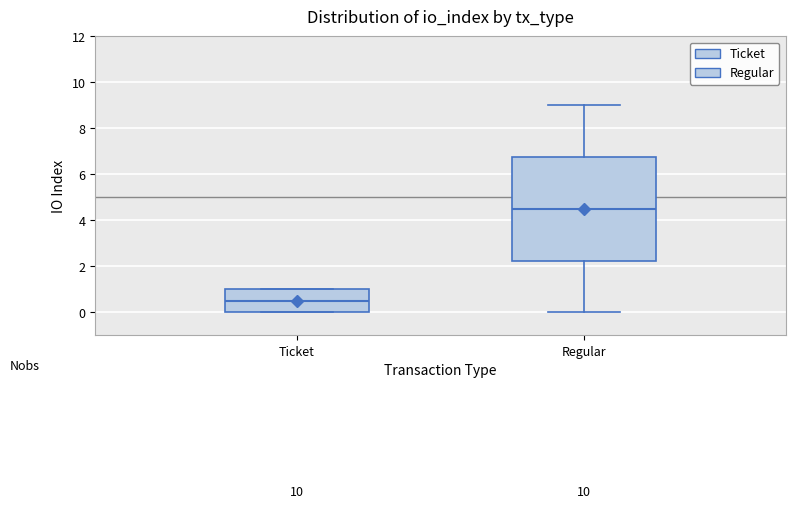

Reading left to right, transcribe this box plot: for each box, give where its median line is, the range the box spans, and where its two whiskers end, as read against the y-axis. The values are not printed on the chart, so give them approximately, as read against the axis.

Ticket: median 0.6, box 0.0 to 1.0, whiskers 0.0 to 1.0
Regular: median 4.6, box 2.2 to 6.8, whiskers 0.0 to 9.0